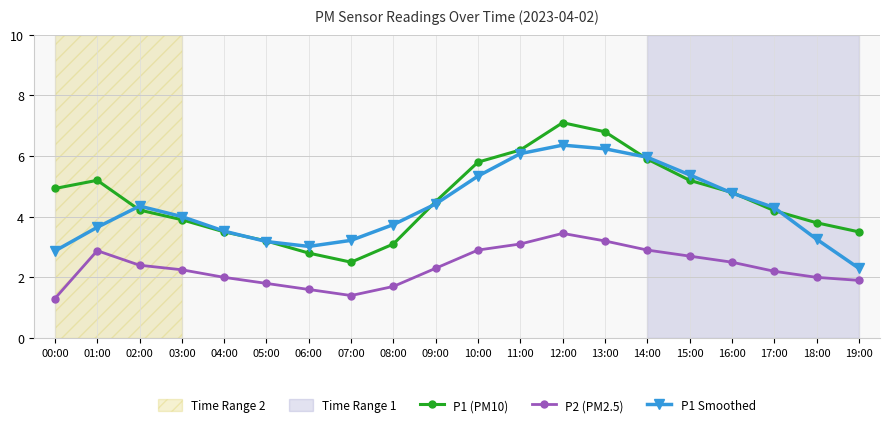

How many series are shown in this chart?

3